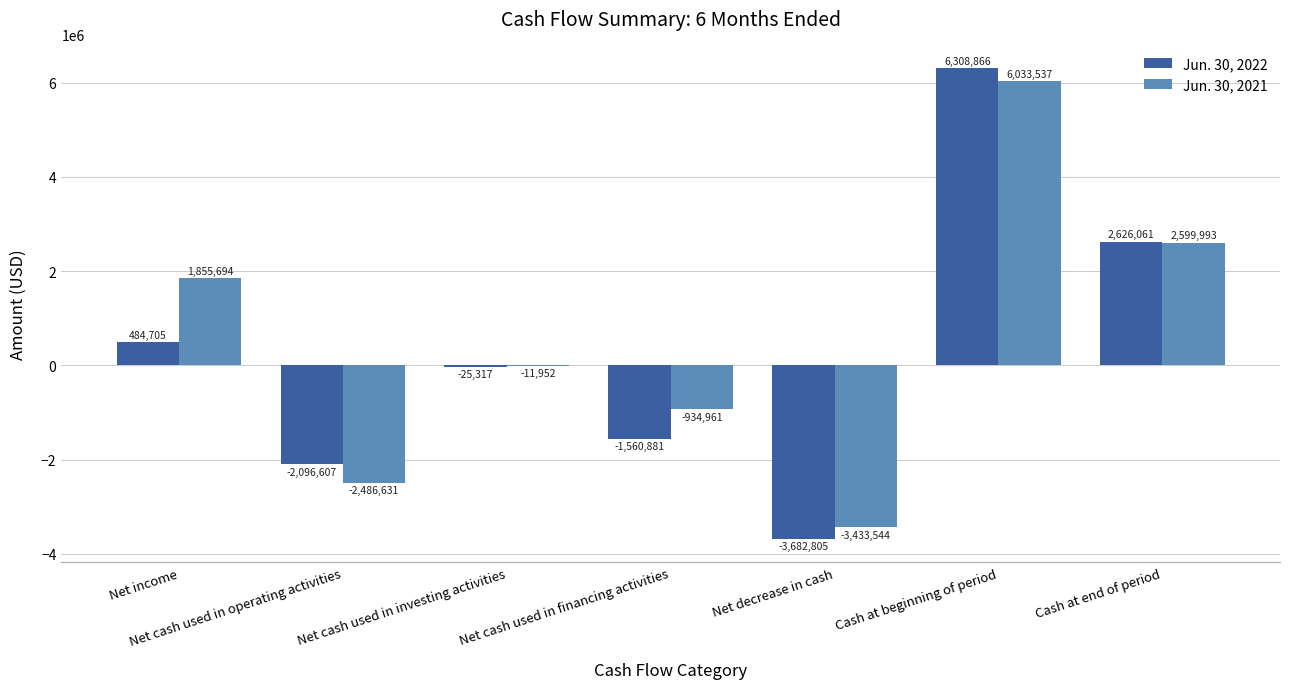

The Jun. 30, 2022 series shows 3952123 at Cash at beginning of period. True or false?

False